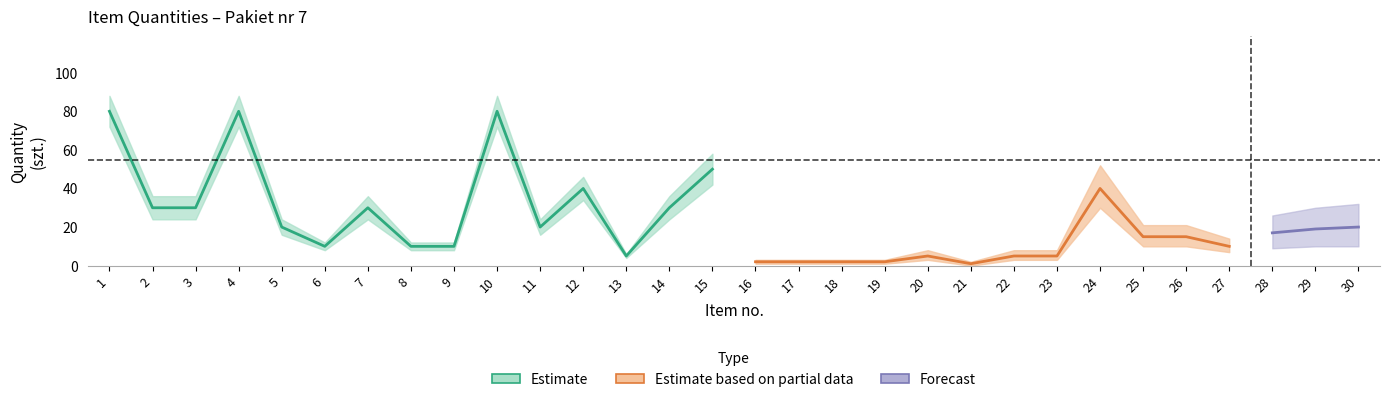

In Estimate_mid, how many points are higher than both neighbors (excluding endpoints)?

4